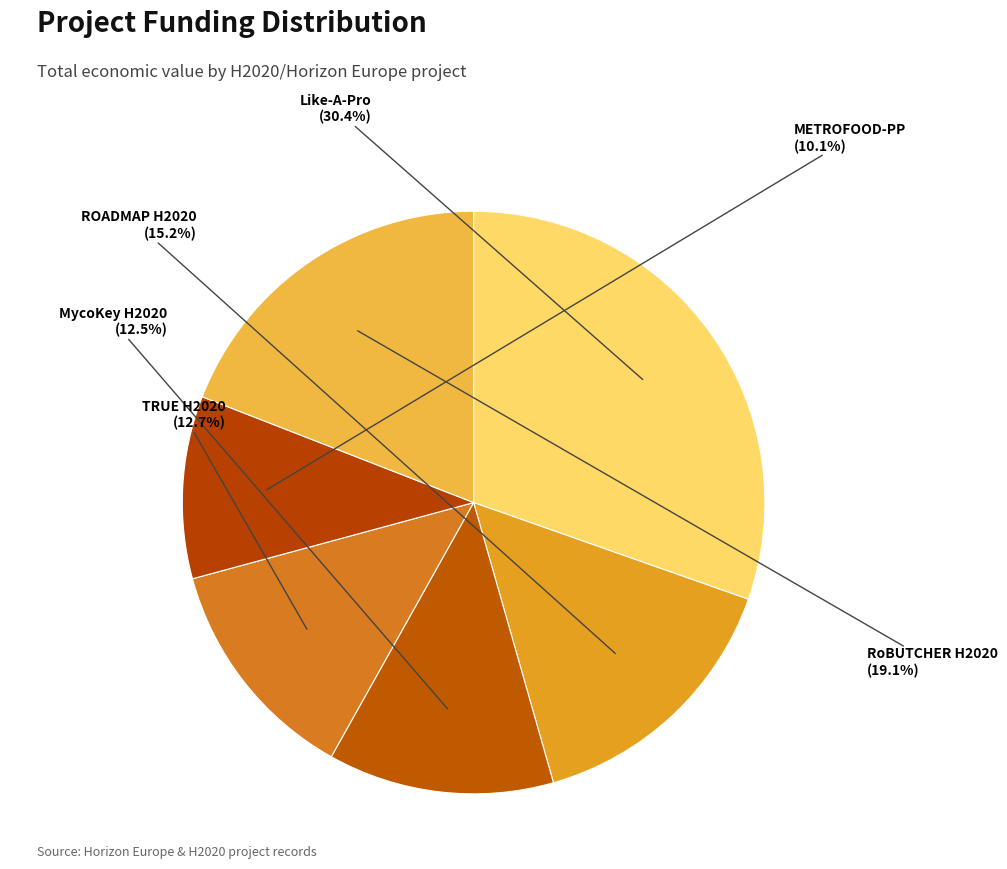

Do Like-A-Pro and METROFOOD-PP together represent more than half of the pie?

No